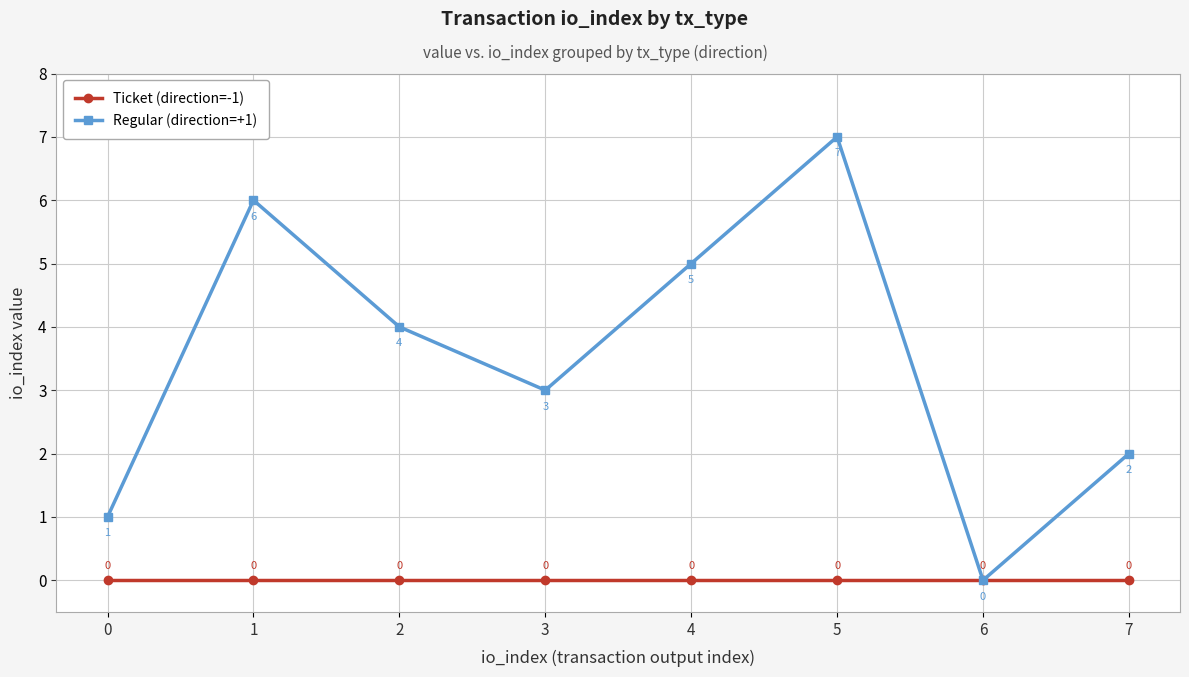

Which series has the largest total across all categories?

Regular (direction=+1)